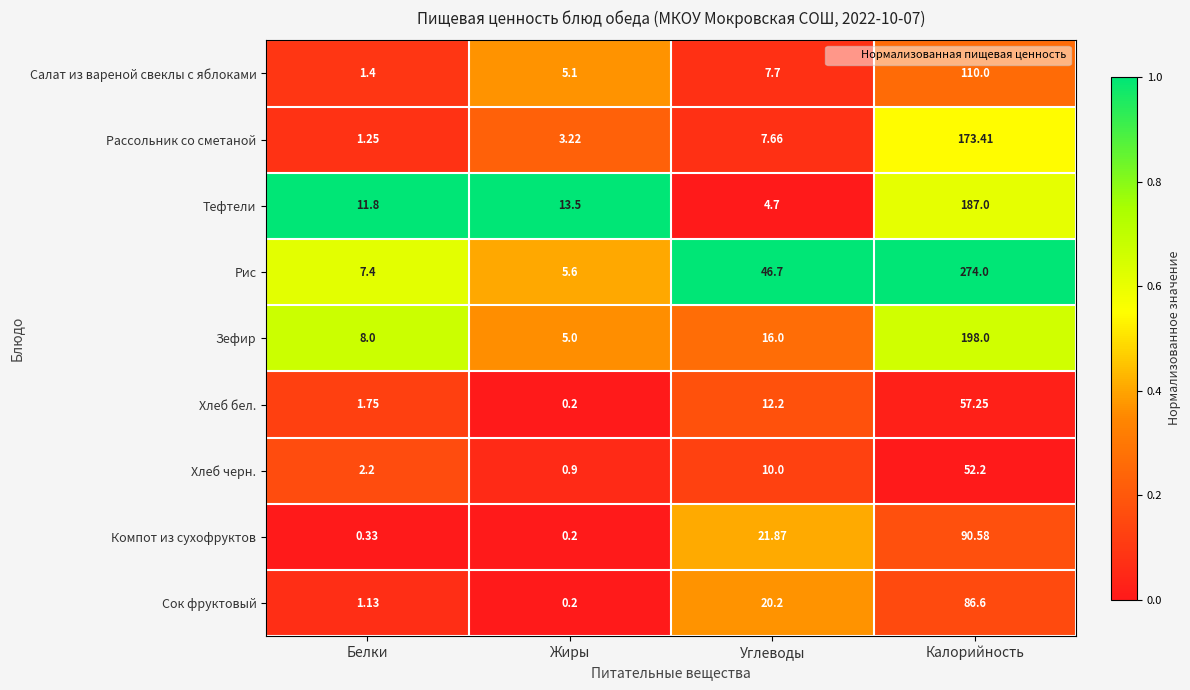

Which label corresponds to the largest value in the chart?

Калорийность